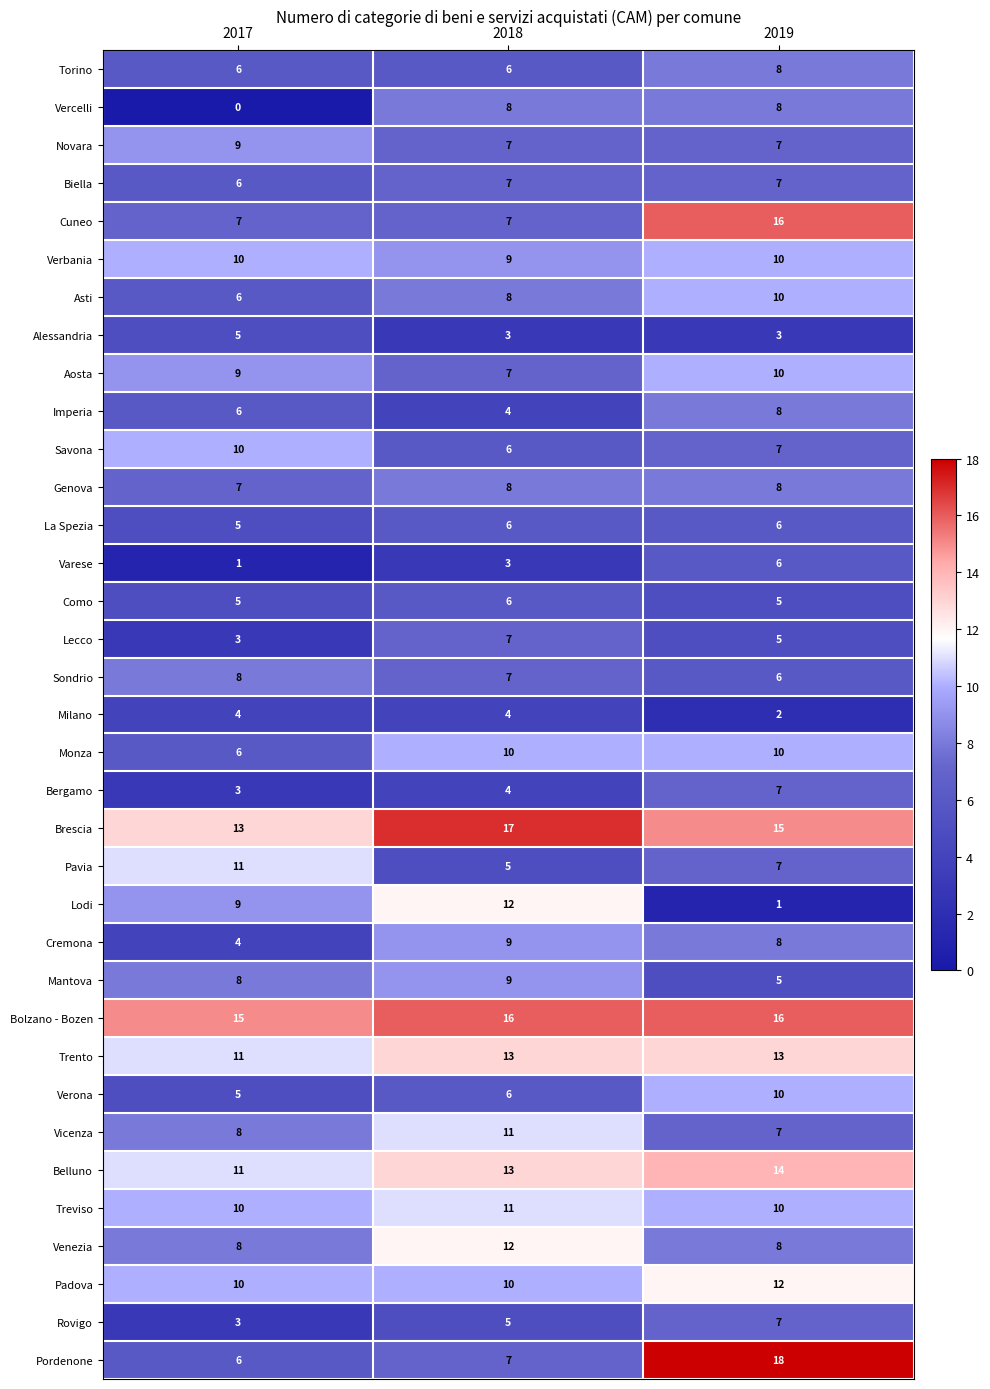

What is the difference between the maximum and minimum values in the Venezia series?

4